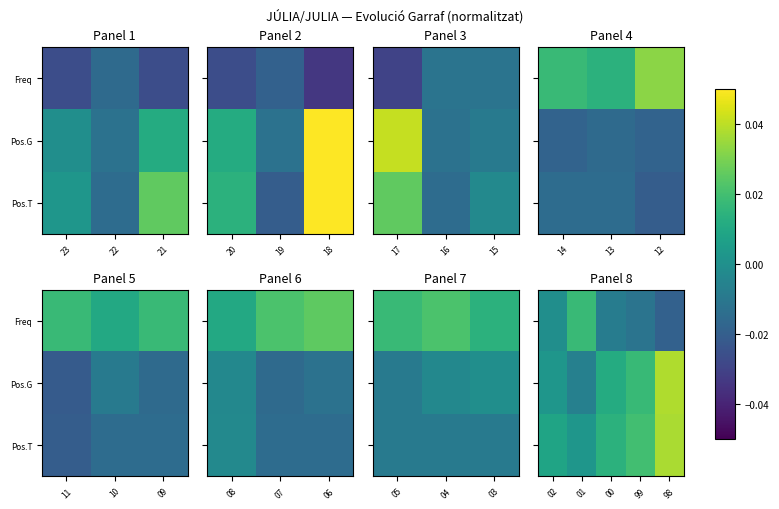

Is it true that Pos.T equals 0.0 at 01?

False